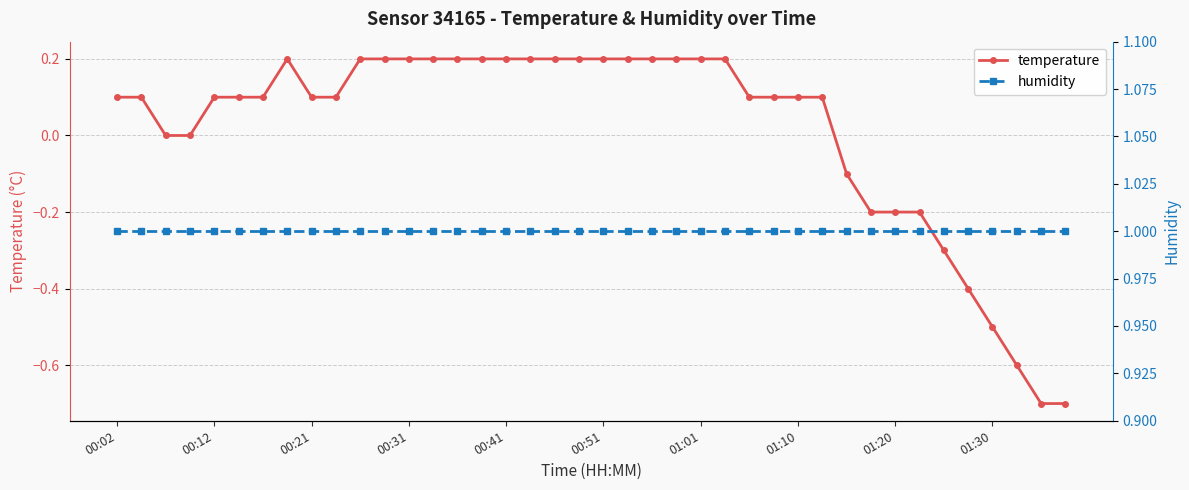

What is the minimum value for temperature?

-0.7